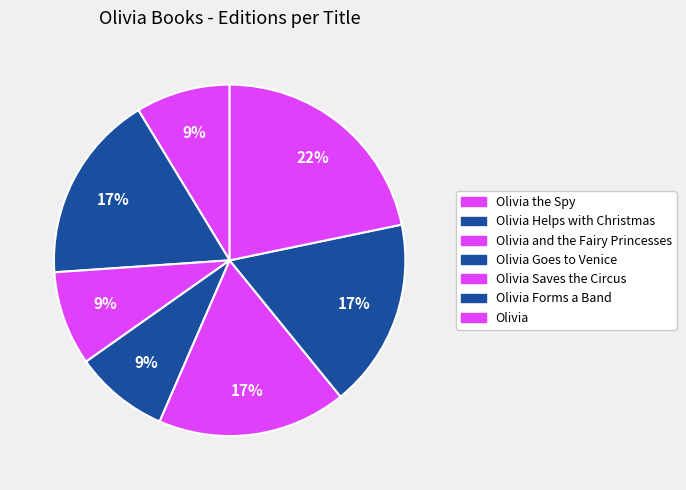

How many slices are in this pie chart?

7